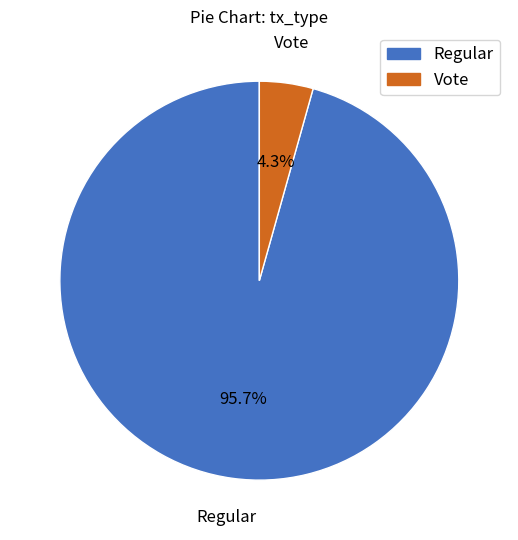

Which slice is the smallest?

Vote